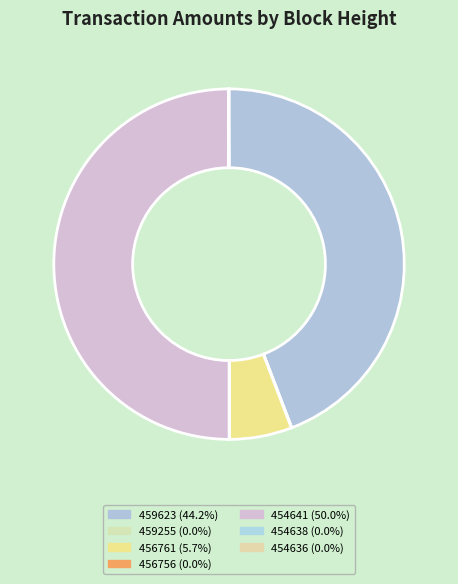

Is it true that 454638 is 0% of the pie?

True